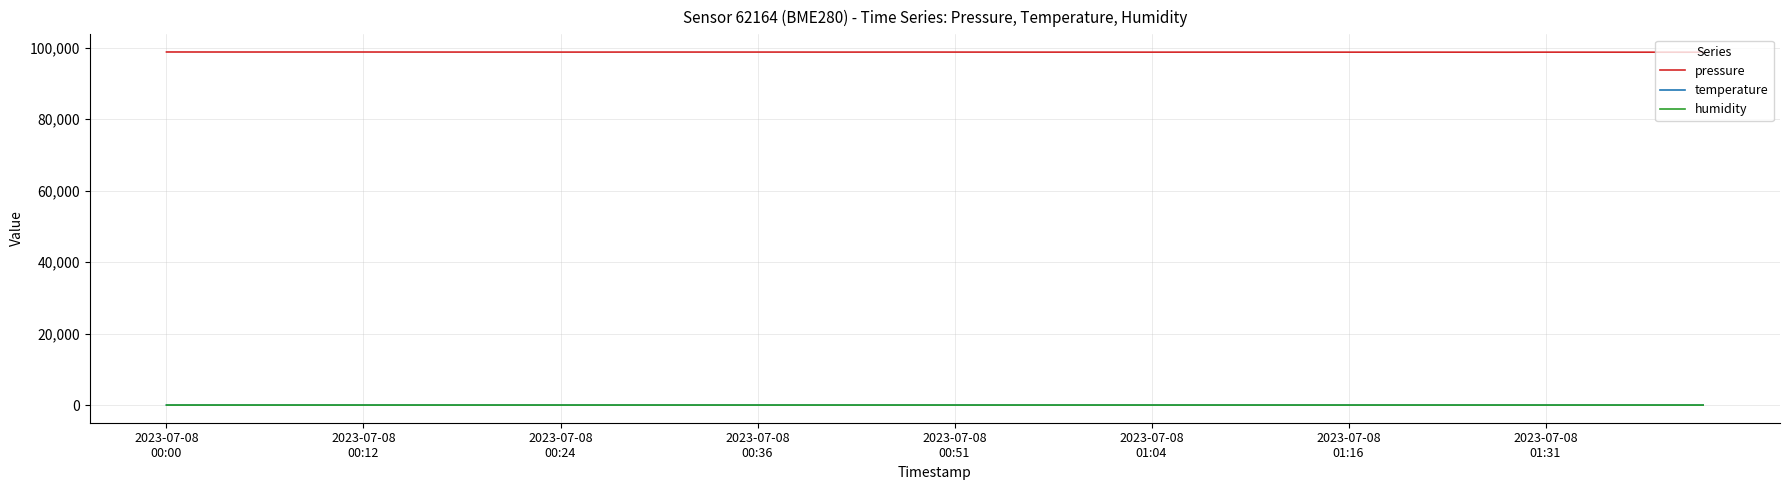

What is the greatest value displayed?

98831.7